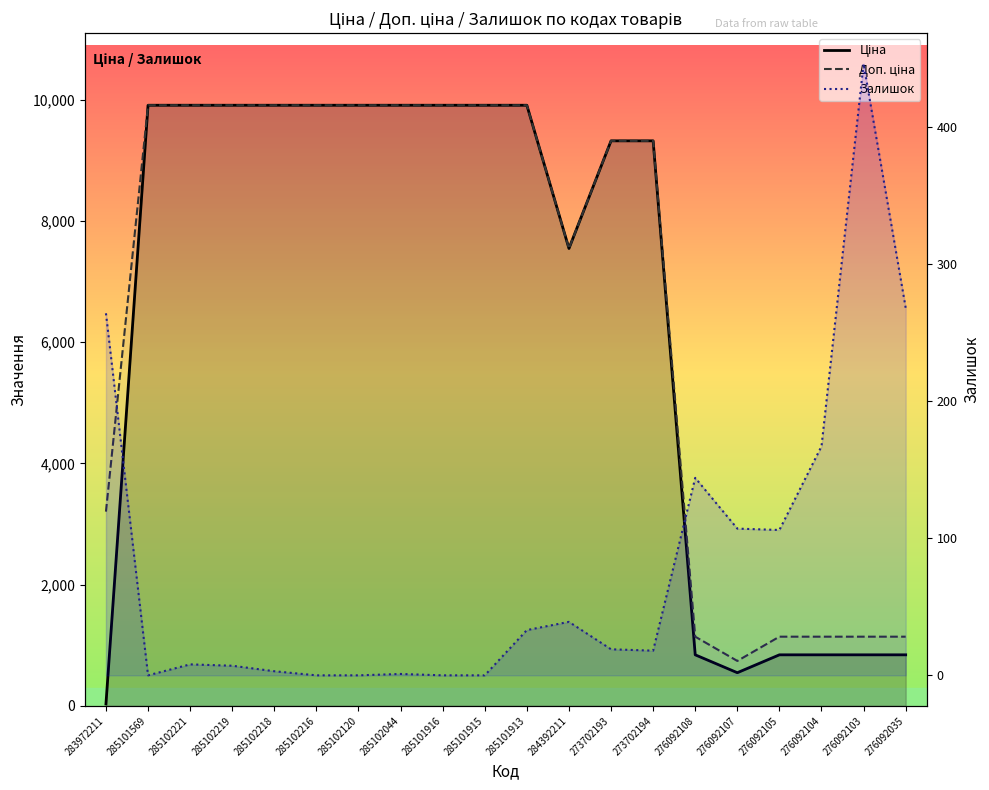

How many data points in Доп. ціна are above 9908?

10